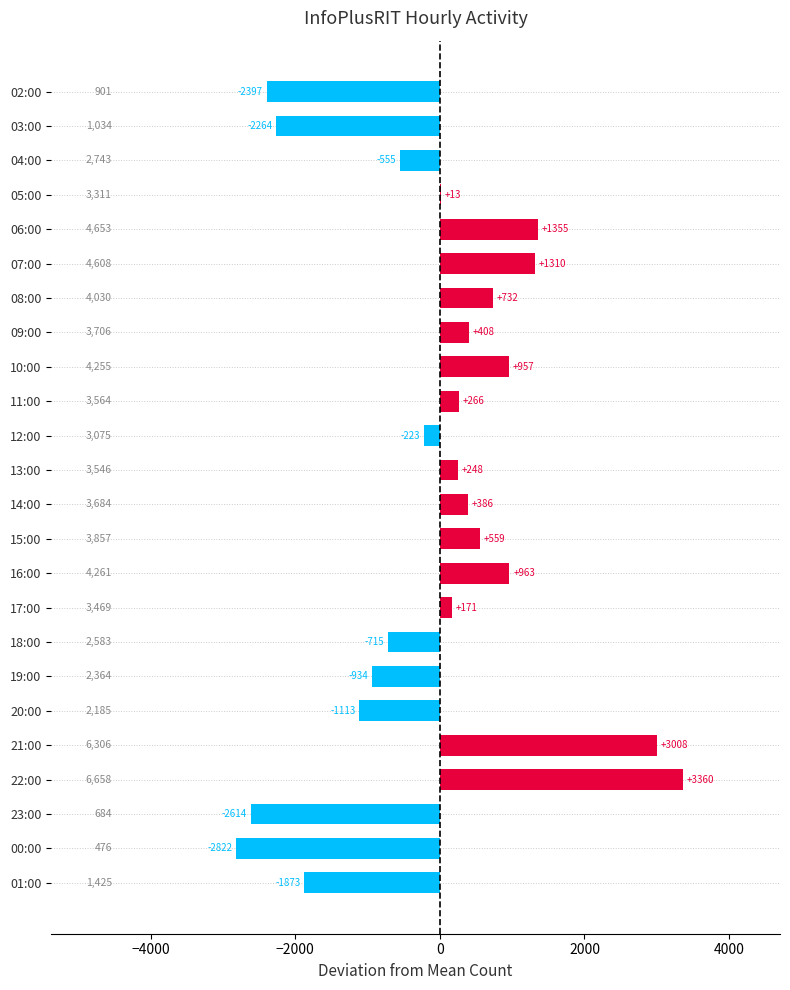

Are the bars horizontal?

Yes